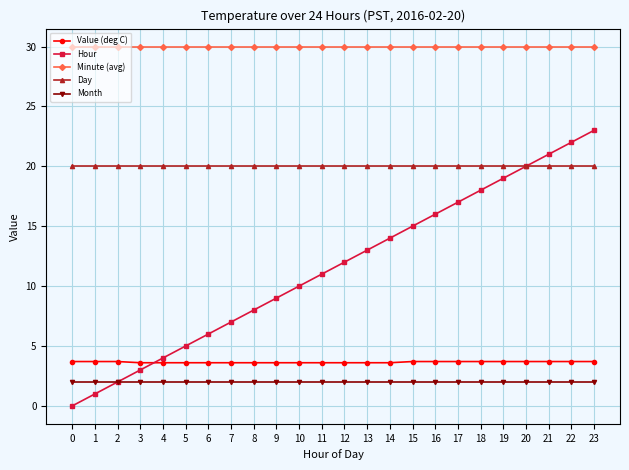

Rank the series by their maximum value, from lowest to highest.

Month, Value (deg C), Day, Hour, Minute (avg)